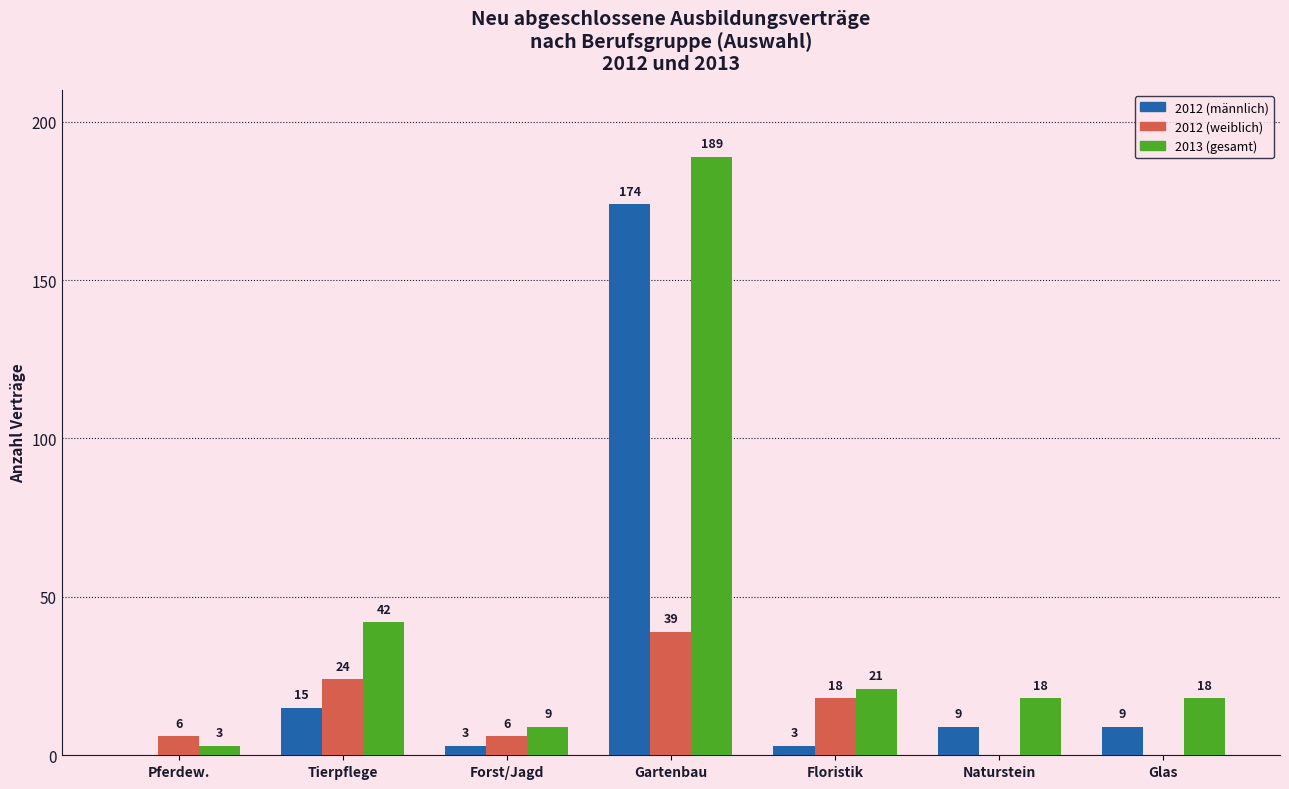

How many positive values does the 2012 (männlich) series have?

6